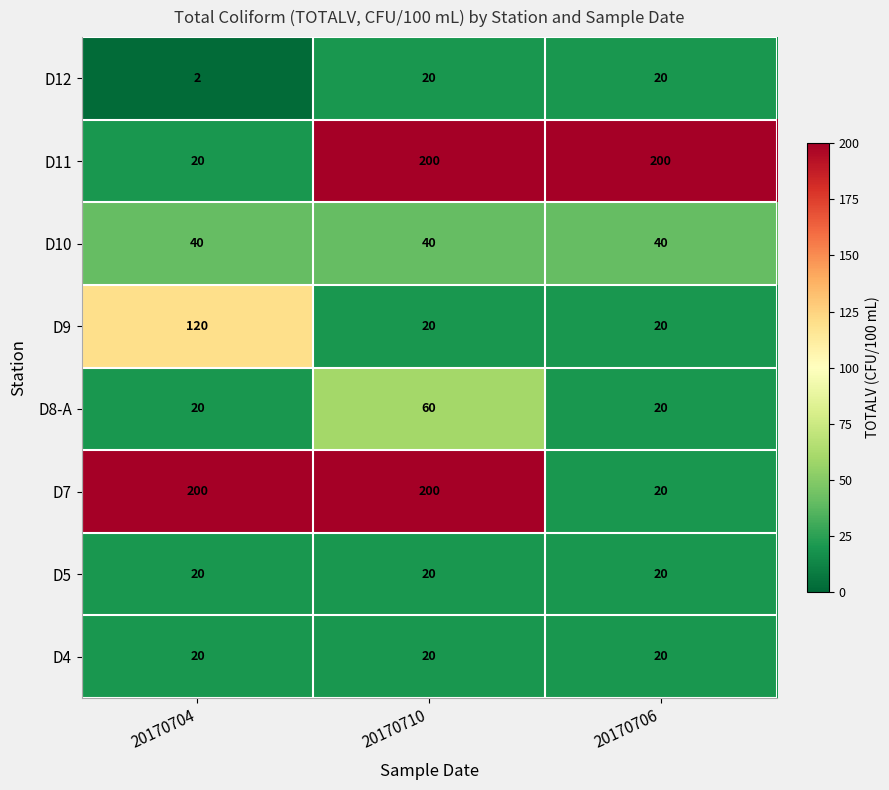

What is the spread (max minus min) of values at 20170710?

180